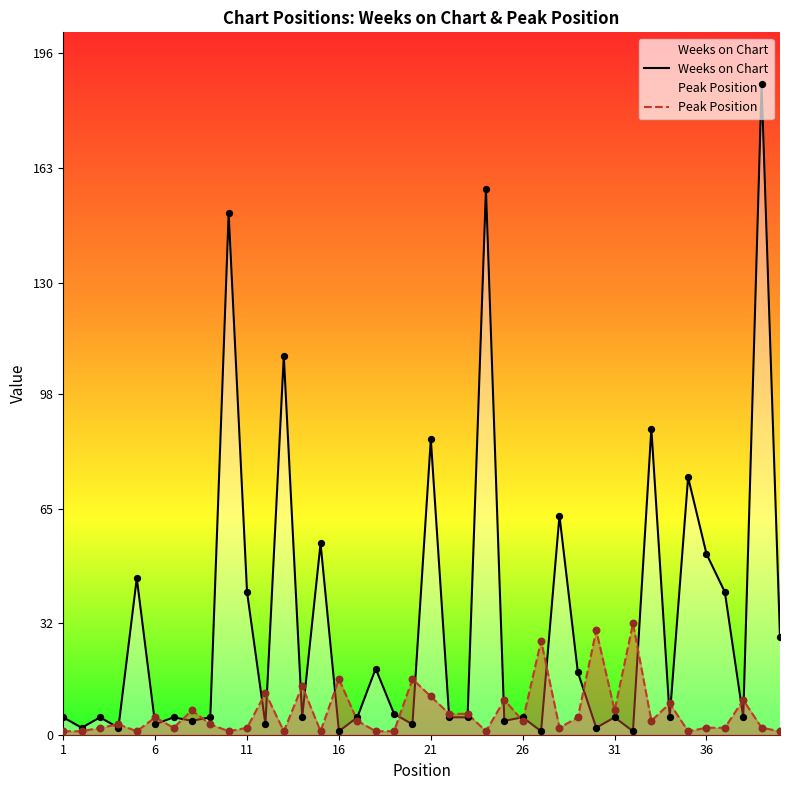

Which series has the largest Y range (max minus min)?

Weeks on Chart